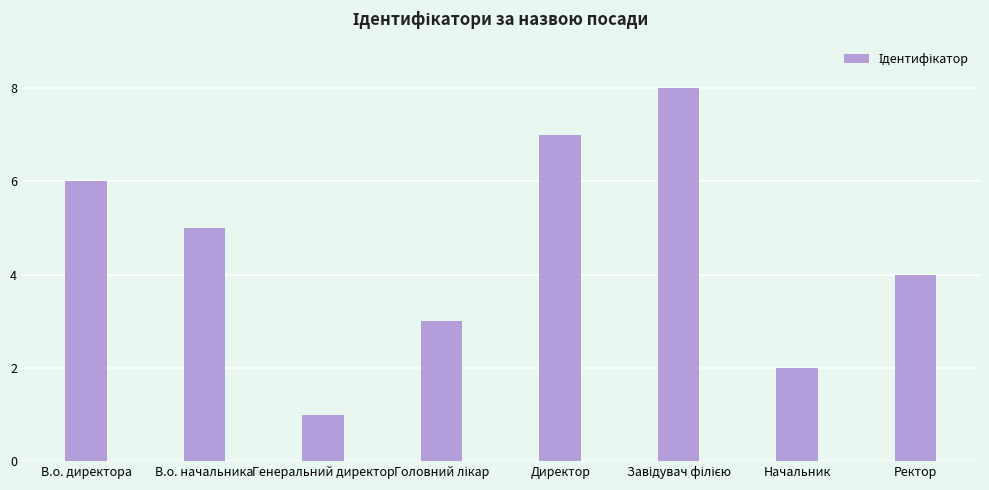

What is the minimum value shown in the chart?

1